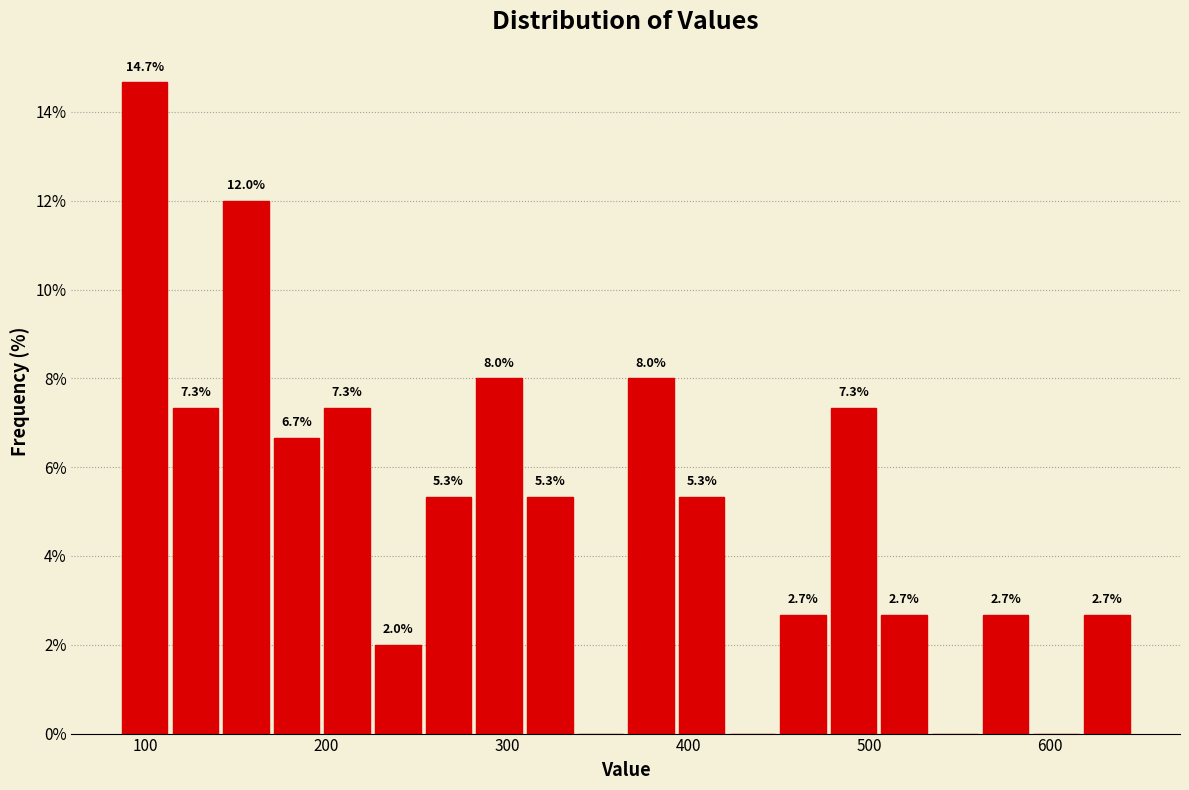

Around what value on the x-axis is the tallest bar? Give the approximate position of its centre, as read against the axis.

100